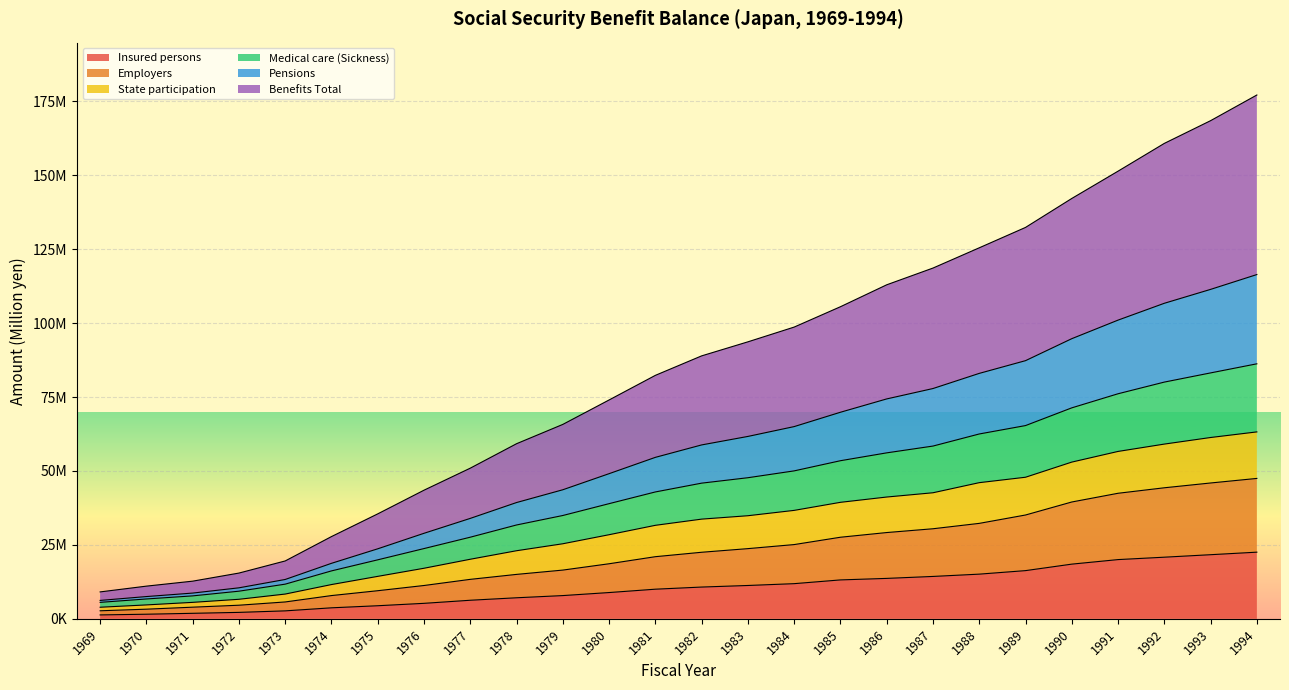

True or false: Employers has a value of 22511202 at 1982.

True